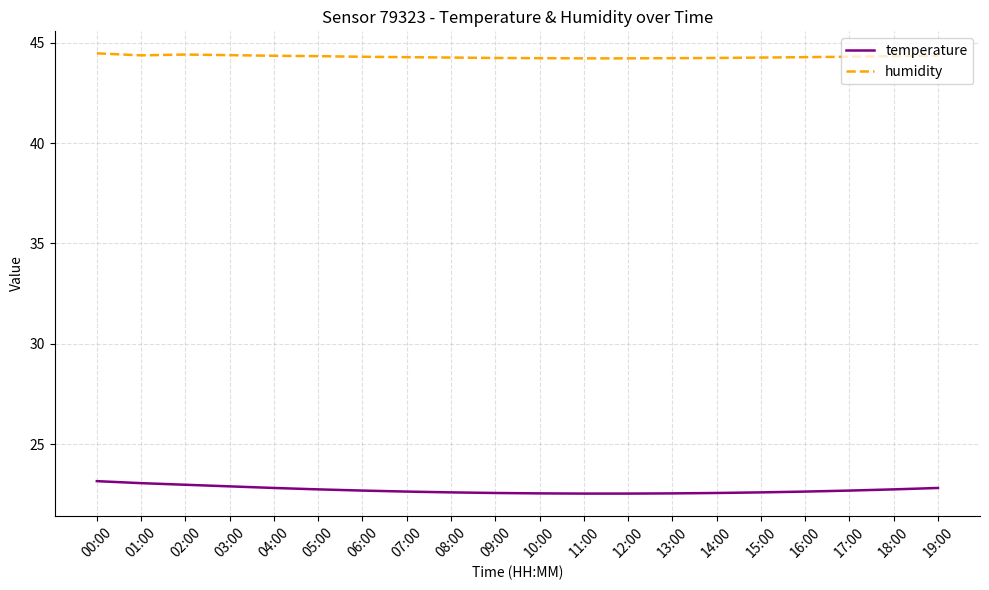

What position from the right is 09:00?

11